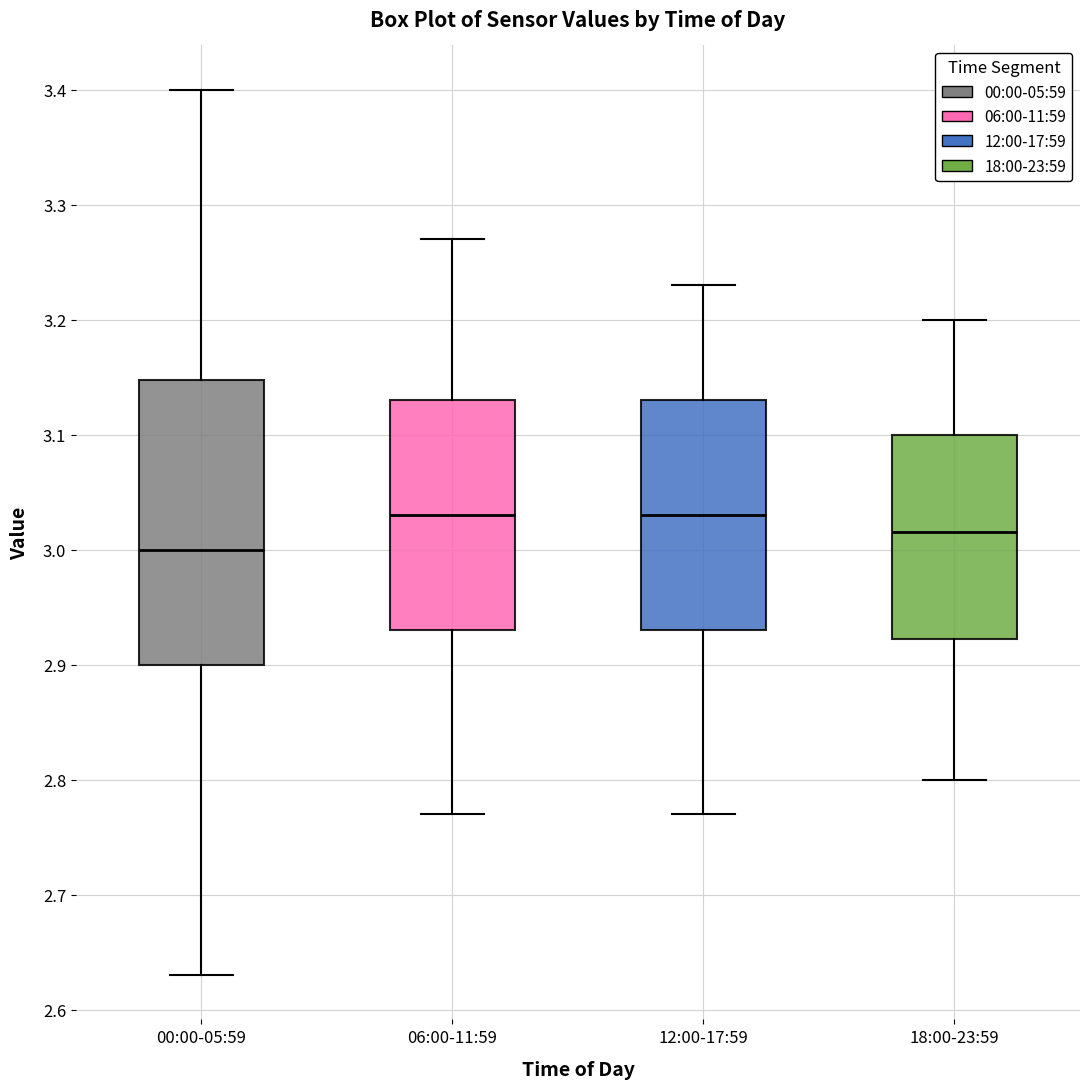

Comparing the boxes themselves (not the whiskers), which one is the tallest?

00:00-05:59